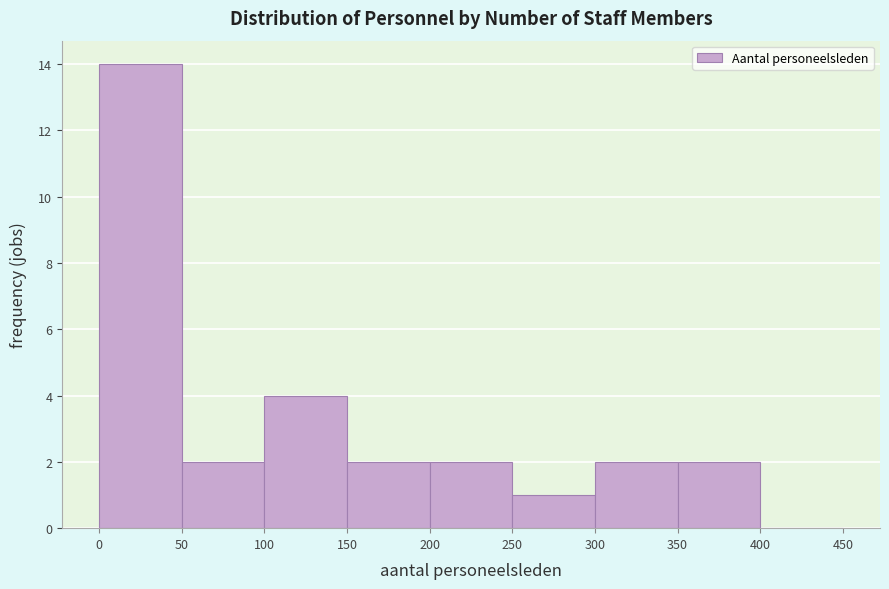

How tall is the bar that spans 300 to 350 on the x-axis? The values are not printed on the chart, so give them approximately, as read against the axis.

2